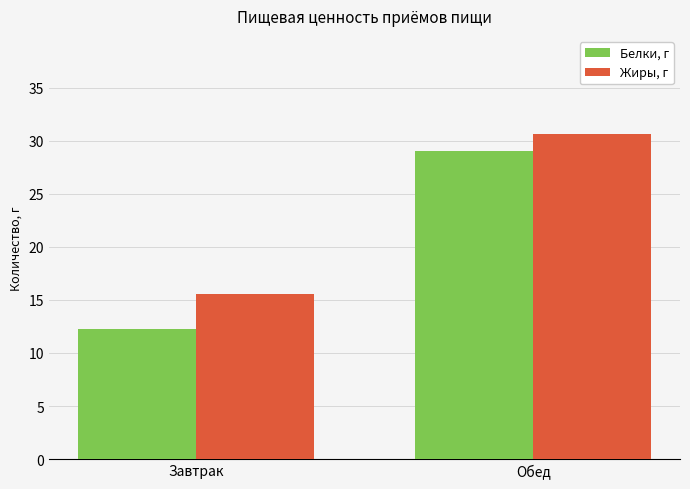

What is the smallest value displayed?

12.3